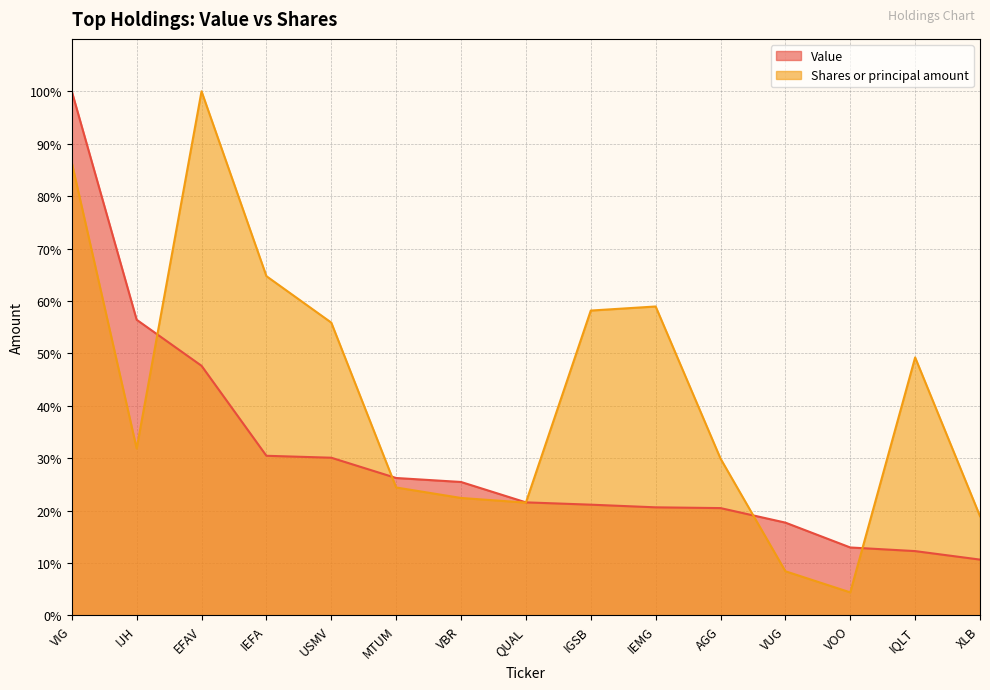

What is the label of the 3rd point from the right?

VOO